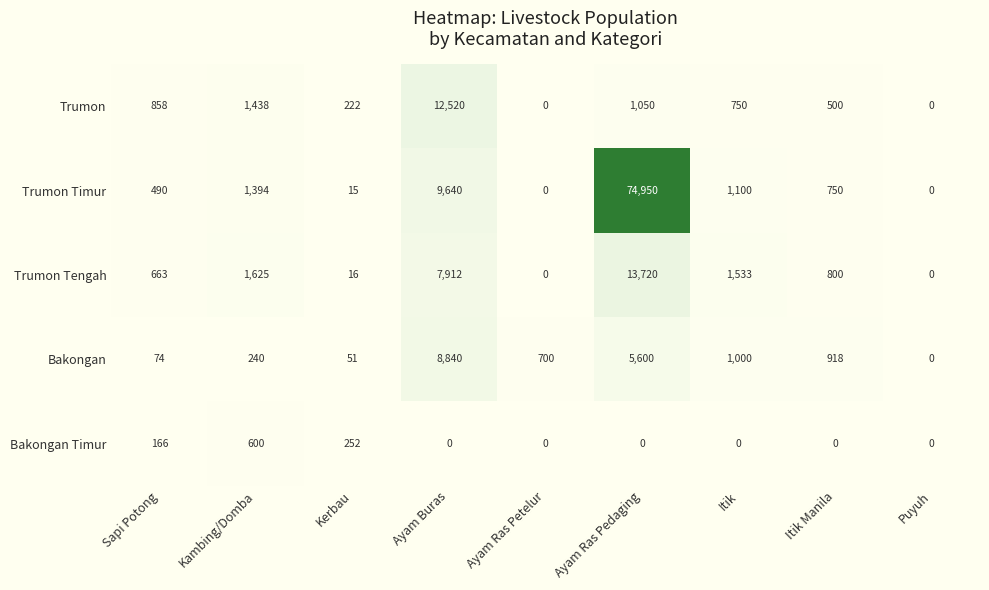

Which category has the highest value in the Trumon Timur series?

Ayam Ras Pedaging